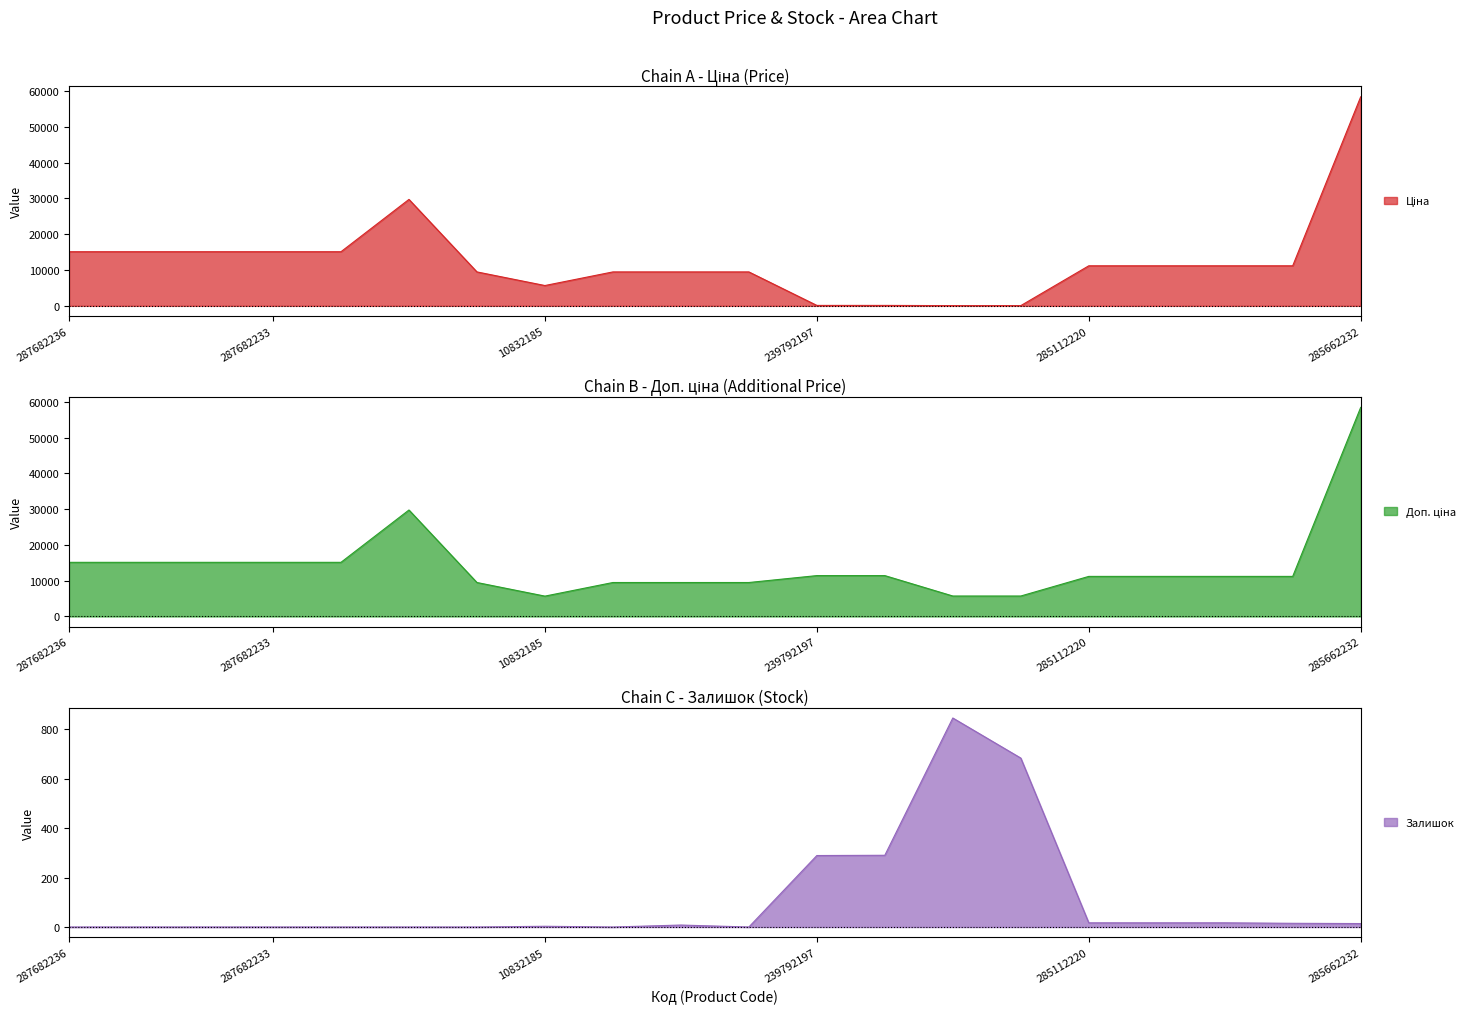

Which series has the largest range (max minus min)?

Ціна